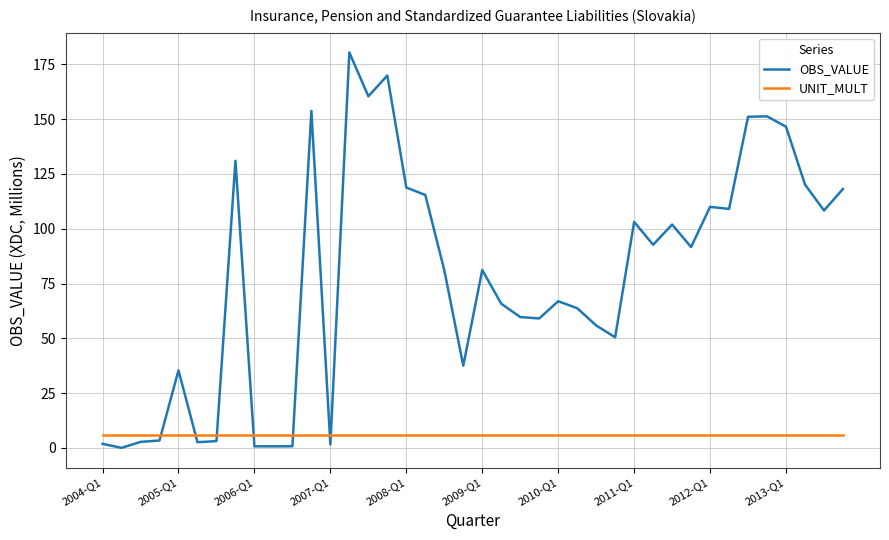

List the series in order of their peak value, lowest first.

UNIT_MULT, OBS_VALUE